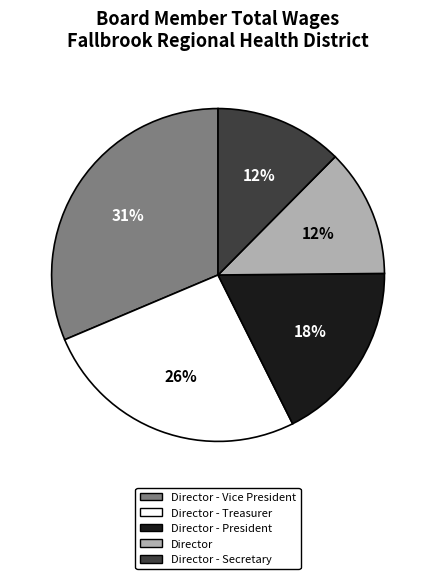

Between Director - Secretary and Director - Vice President, which is larger?

Director - Vice President